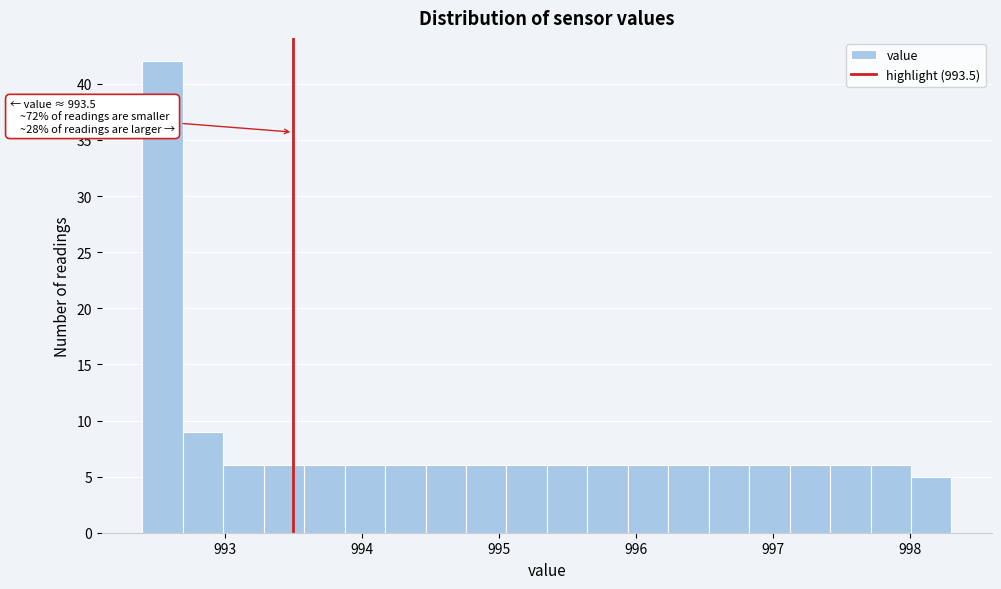

Around what value on the x-axis is the tallest bar? Give the approximate position of its centre, as read against the axis.

992.5